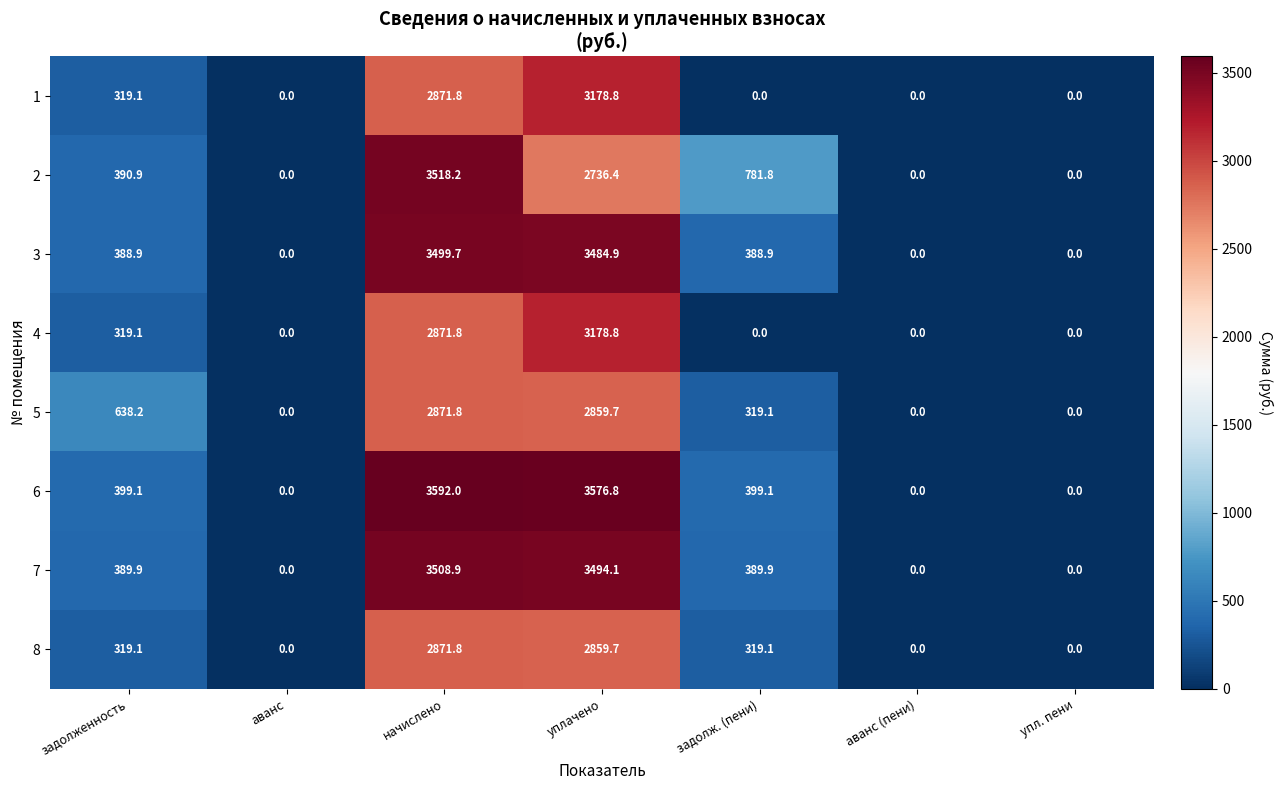

What is the sum of the 2 values at аванс and задолженность?

390.9